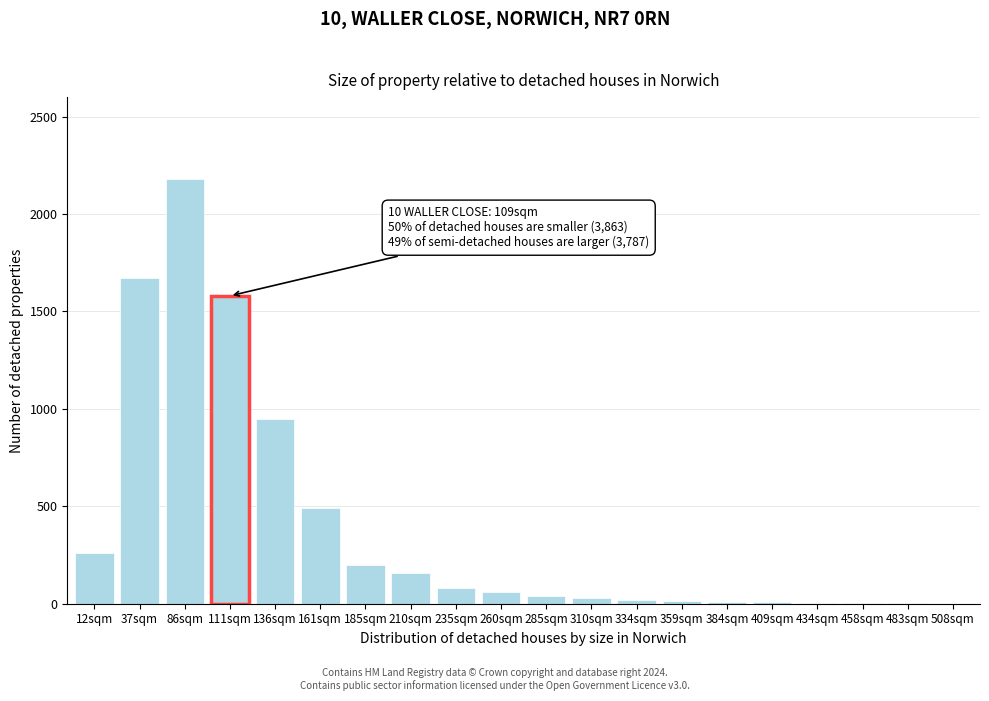

What is the change in value from 136sqm to 260sqm?

-890